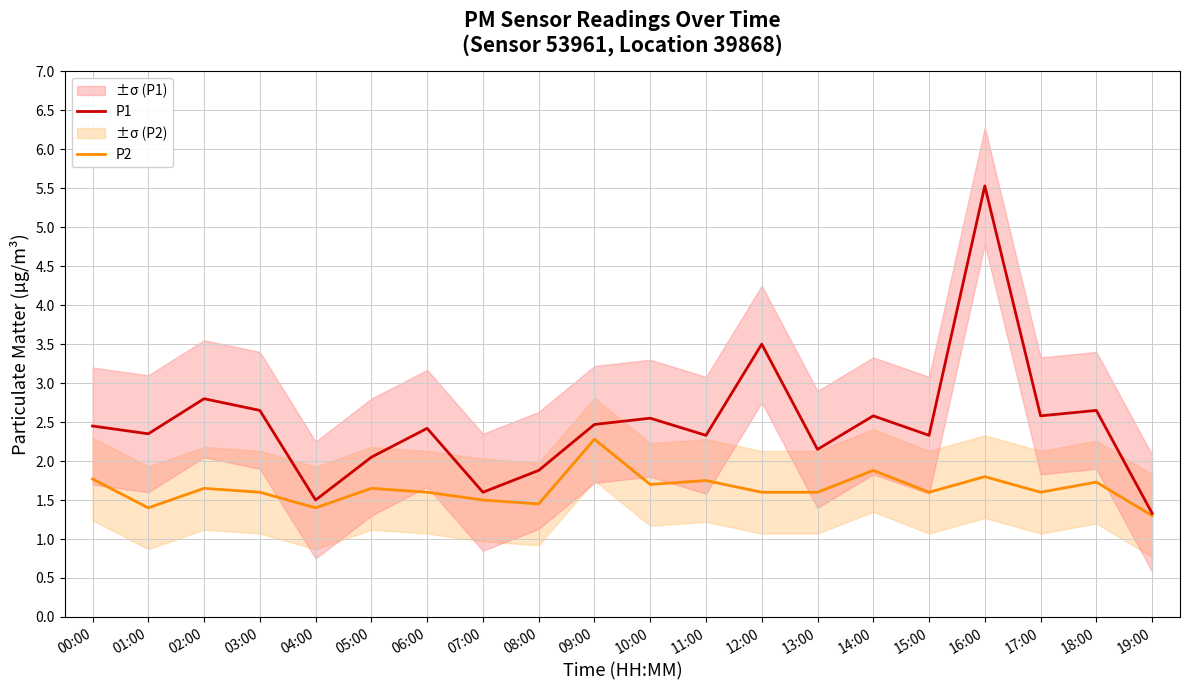

Reading left to right, list all the values displayed in this chart.

P2: 1.8	1.4	1.6	1.6	1.4	1.6	1.6	1.5	1.4	2.3	1.7	1.8	1.6	1.6	1.9	1.6	1.8	1.6	1.7	1.3
P1: 2.5	2.4	2.8	2.6	1.5	2.0	2.4	1.6	1.9	2.5	2.5	2.3	3.5	2.1	2.6	2.3	5.5	2.6	2.6	1.3